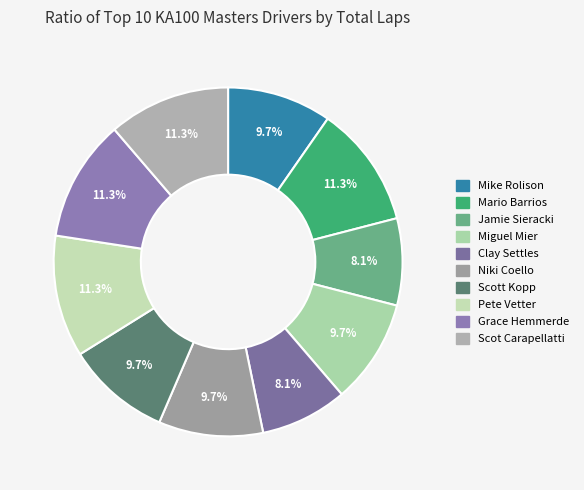

How many slices are in this pie chart?

10